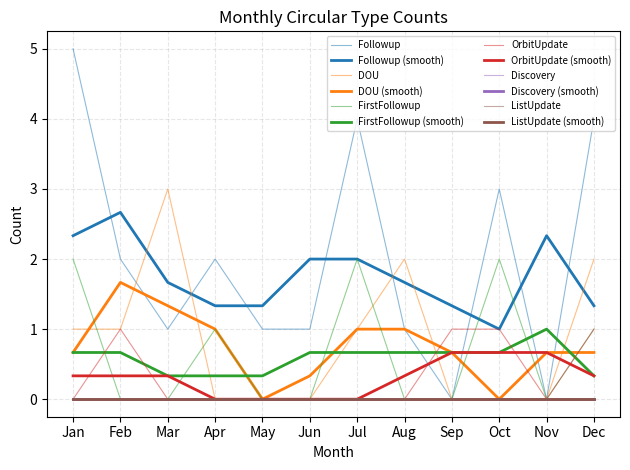

How many interior local peaks does the DOU series have?

2